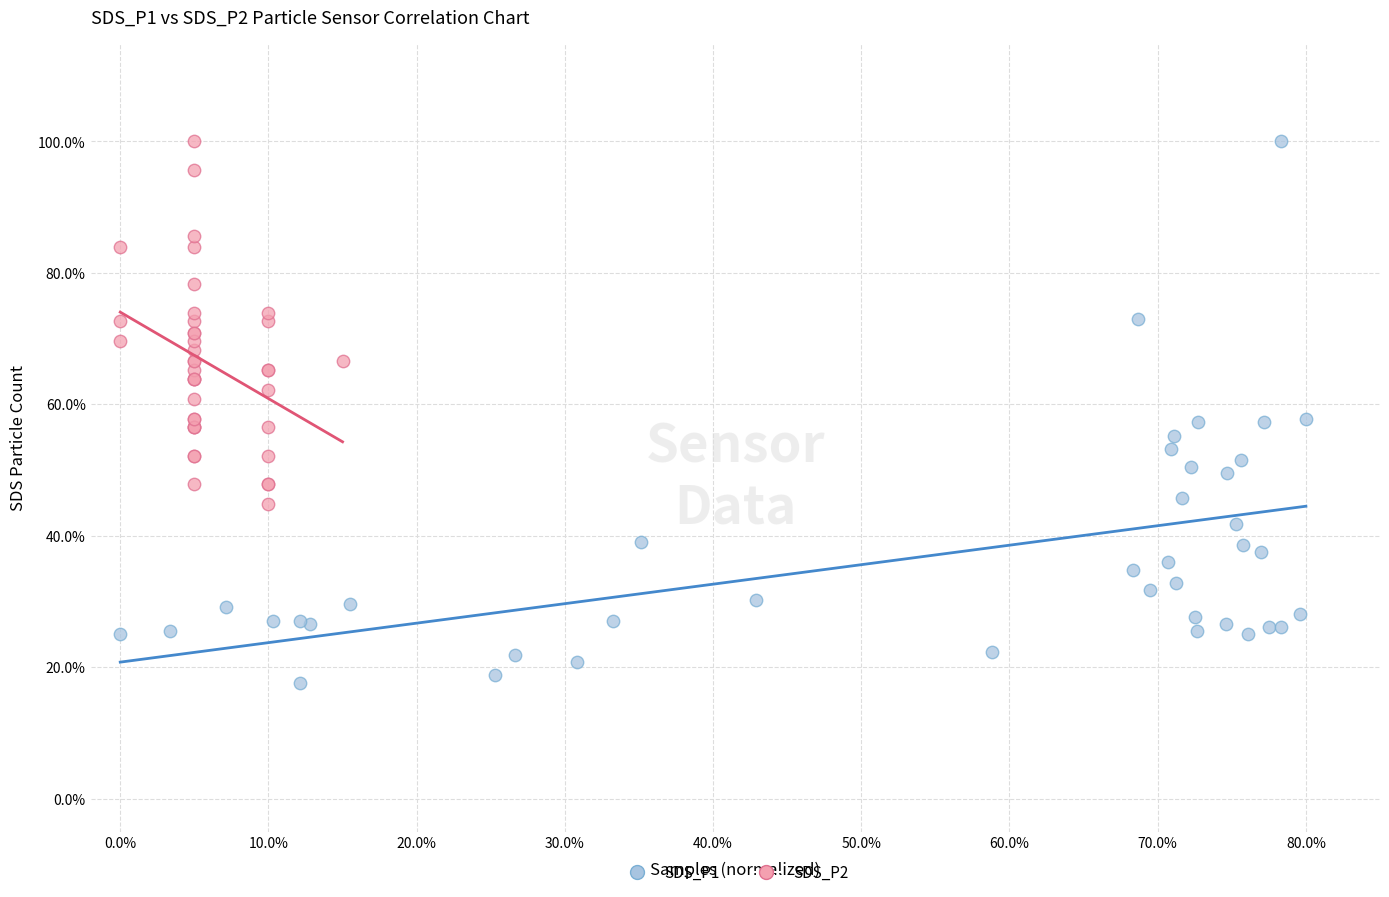

Which series contains the lowest Y value?

SDS_P1